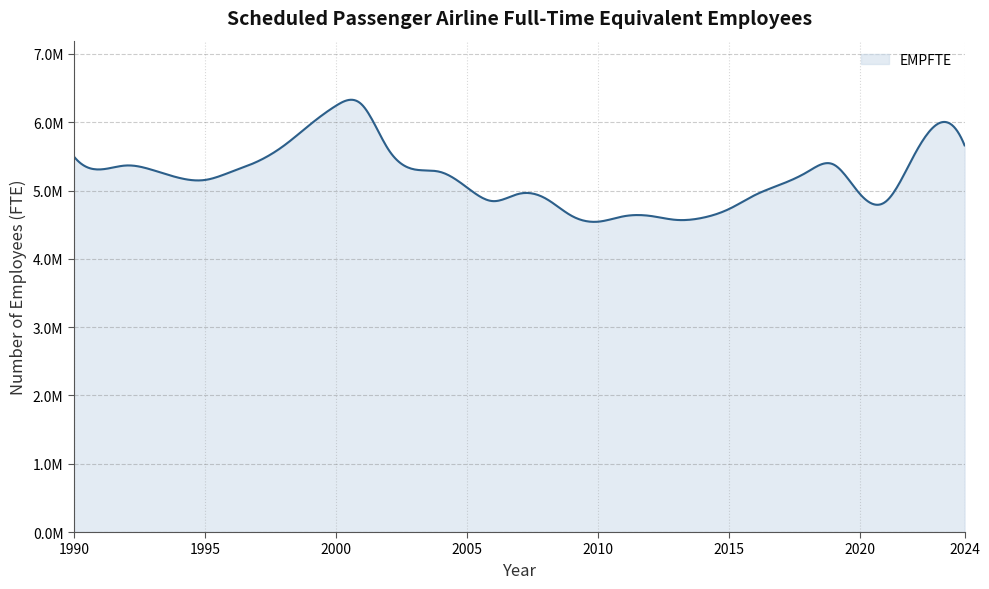

What is the value of the 33rd point from the left?

5463008